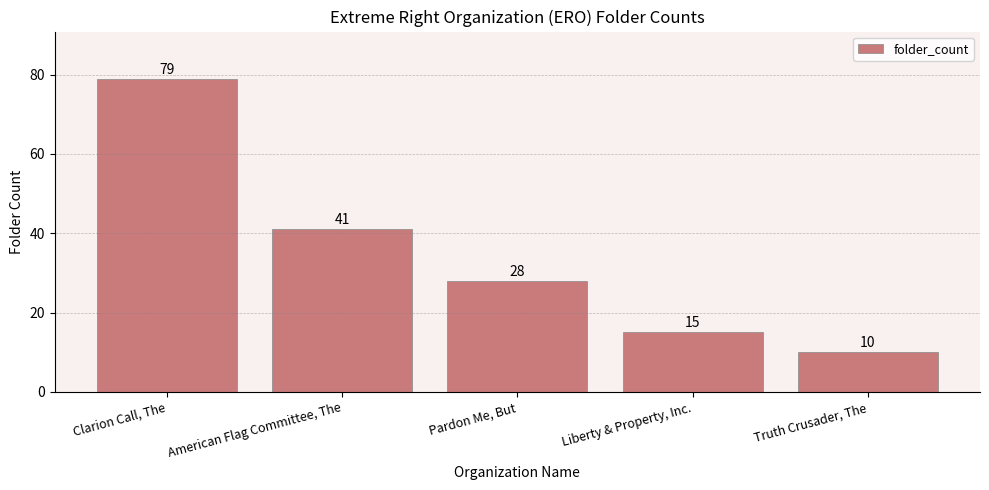

What is the label of the 5th bar from the left?

Truth Crusader, The